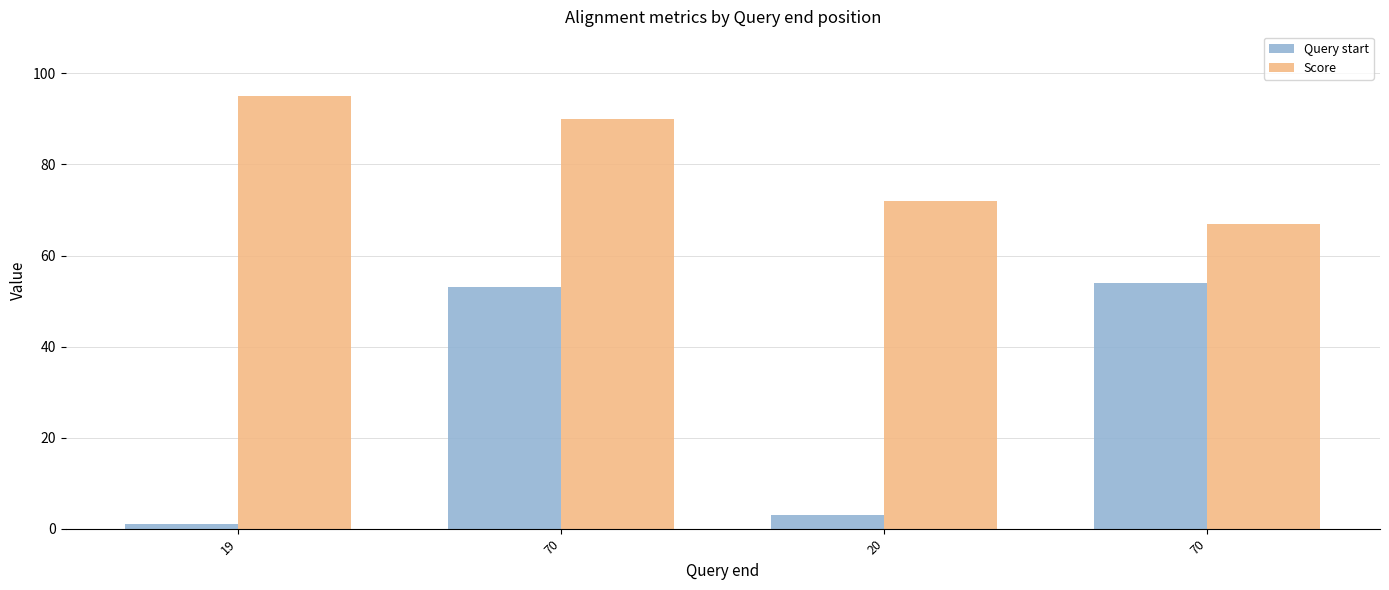

Are the bars horizontal?

No